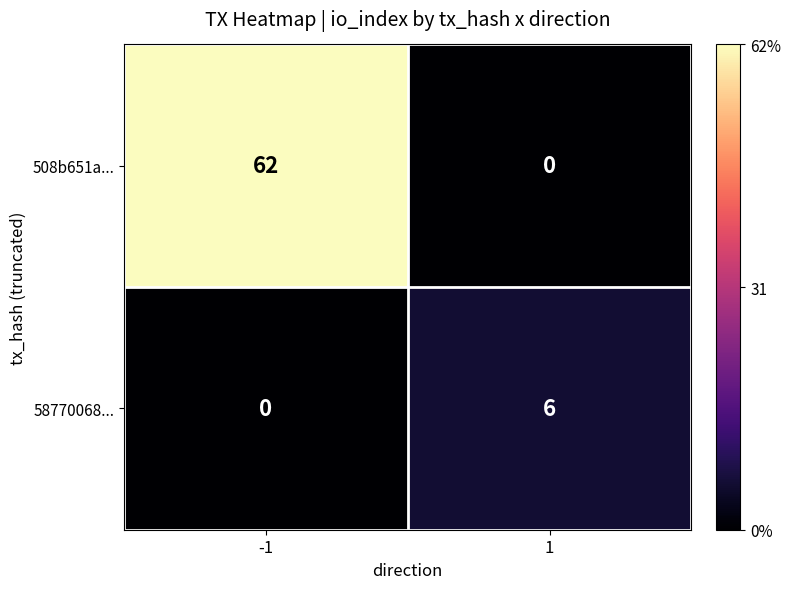

What is the highest value of the 58770068... series?

6